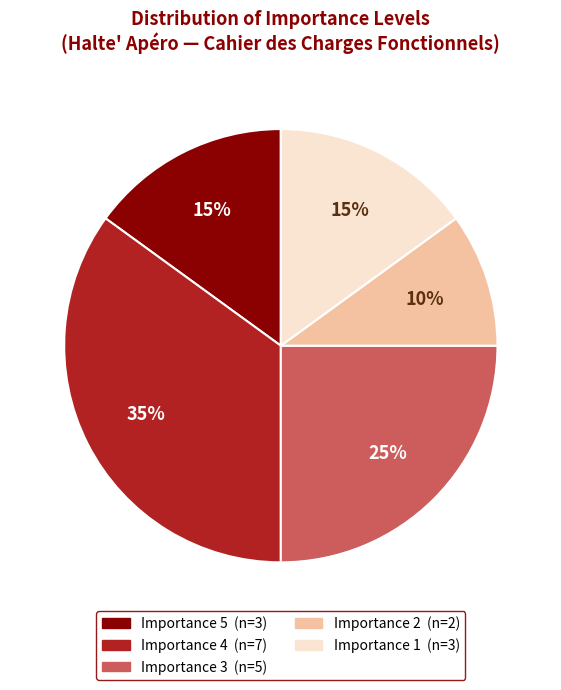

Is it true that Importance 1 is 29% of the pie?

False